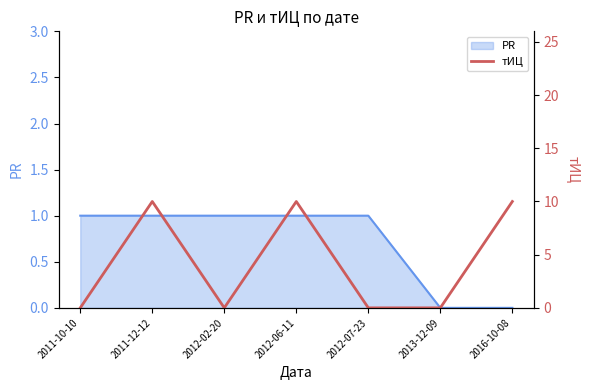

At which category does the chart reach its peak across all series?

2011-12-12